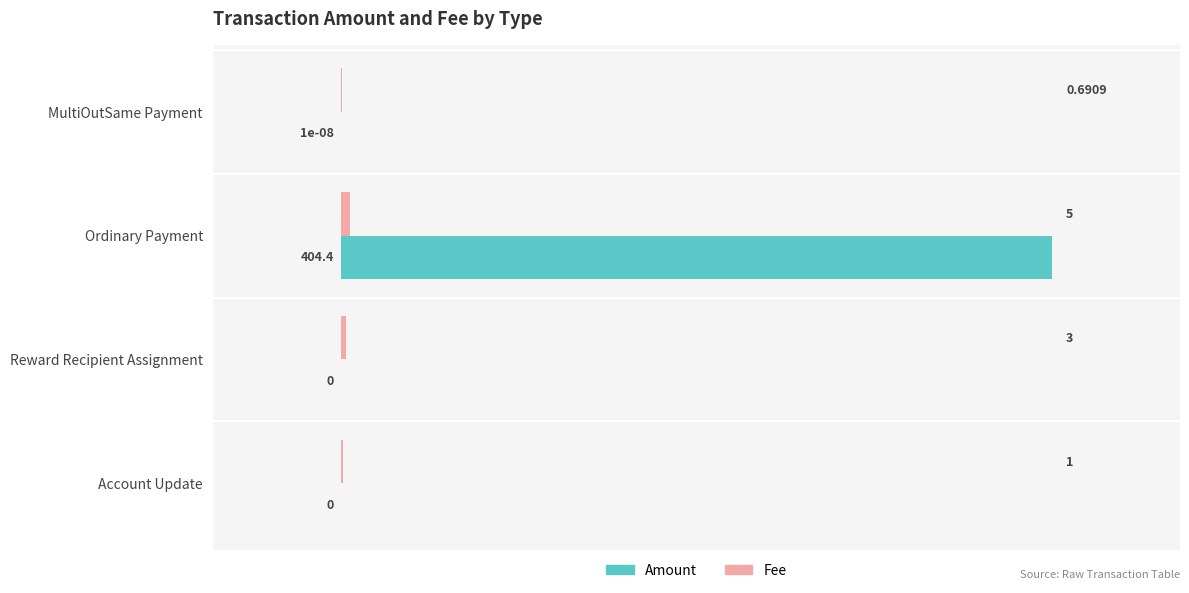

At which category is the sum across all series the highest?

Ordinary Payment